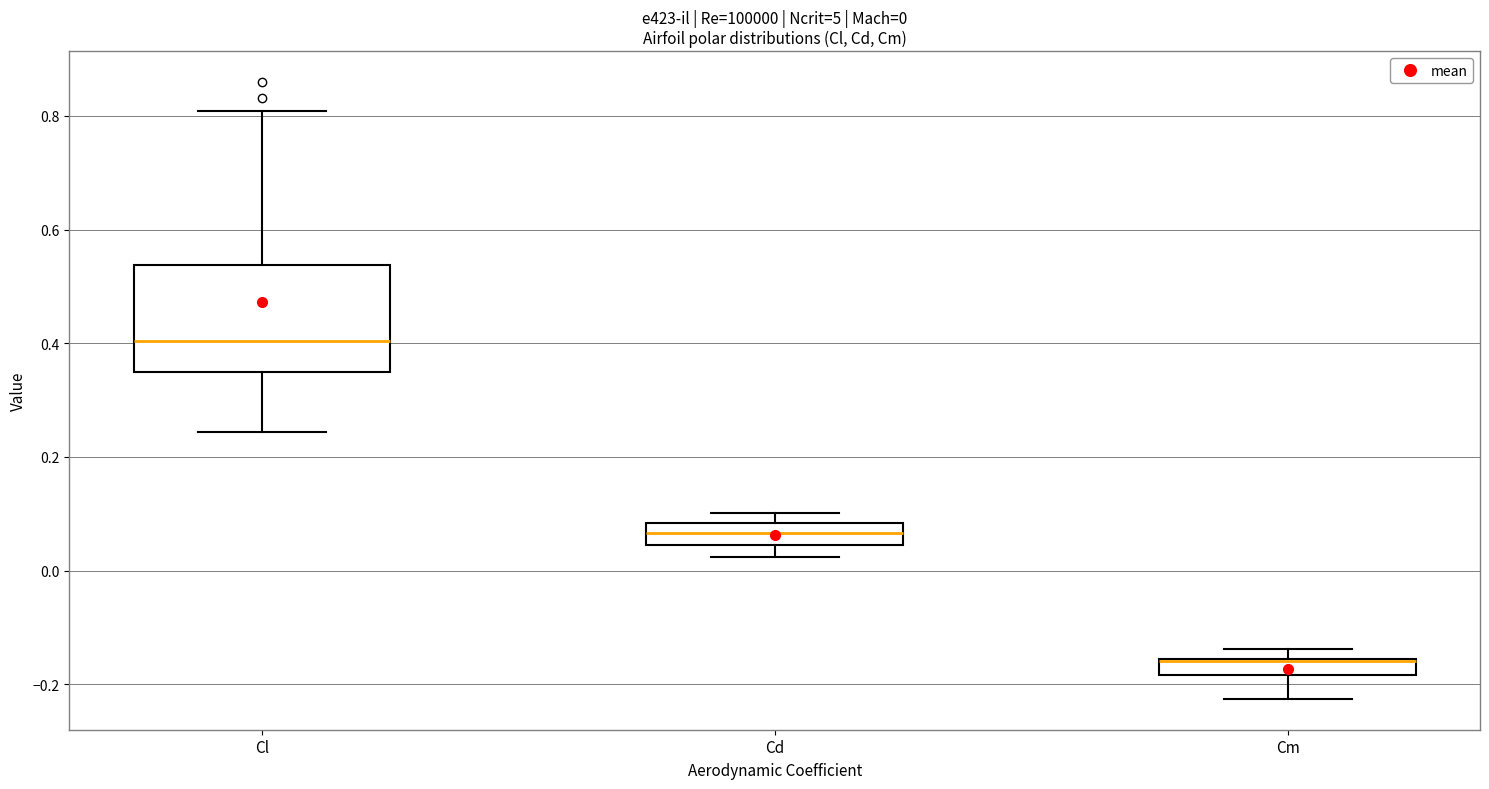

Comparing the boxes themselves (not the whiskers), which one is the tallest?

Cl